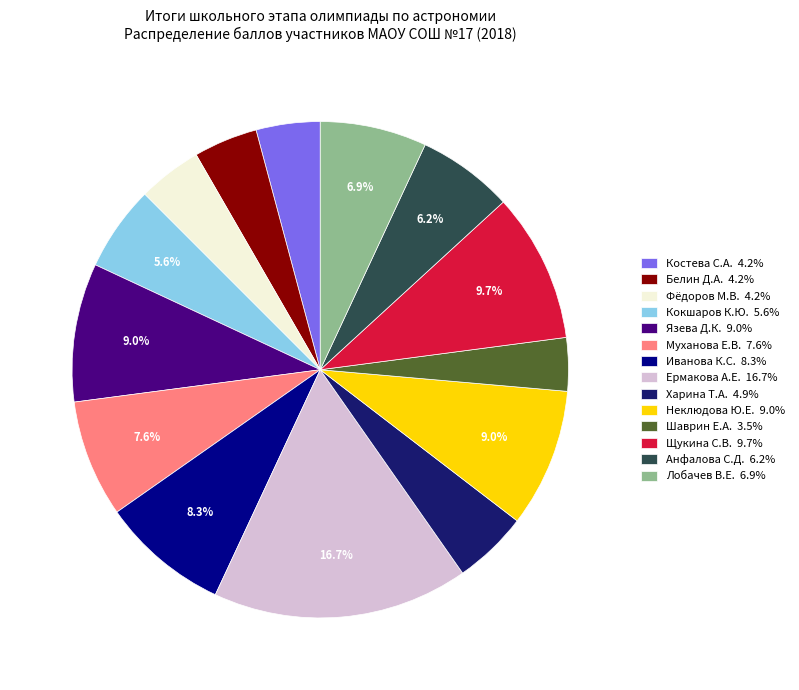

Is Белин Д.А. the majority of the pie?

No